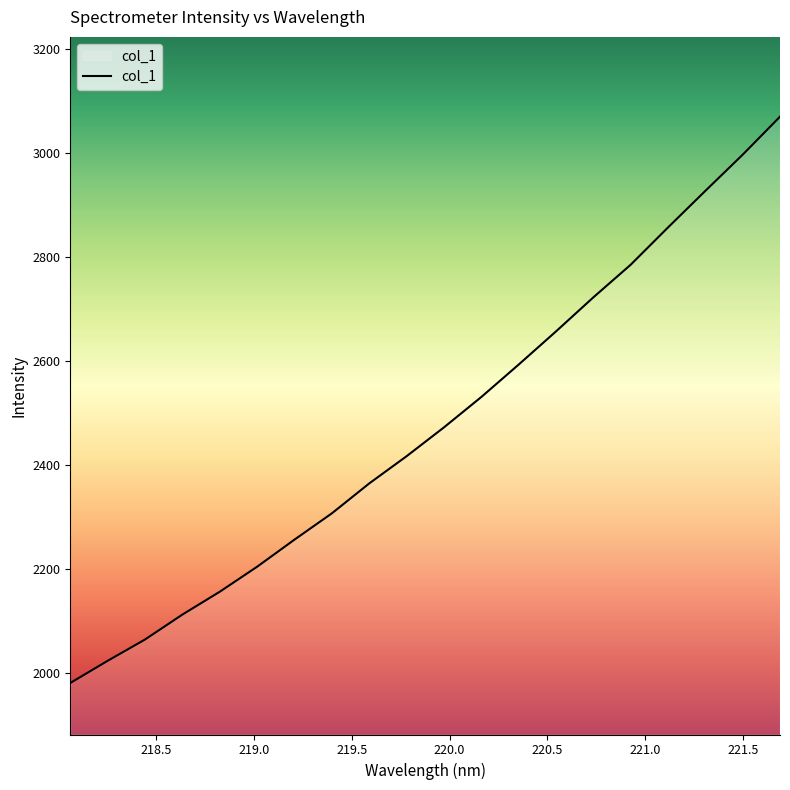

What is the maximum value shown in the chart?

3070.7